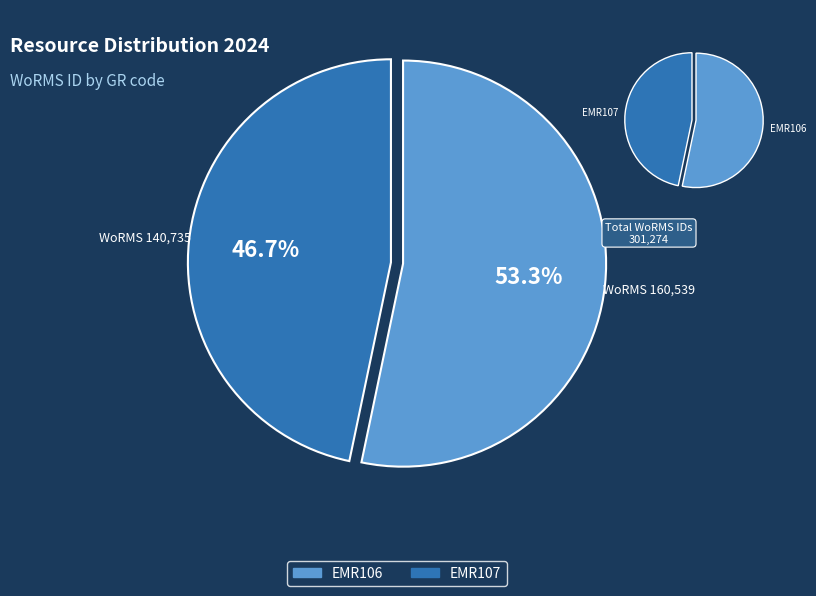

What is the largest slice in the pie chart?

EMR106